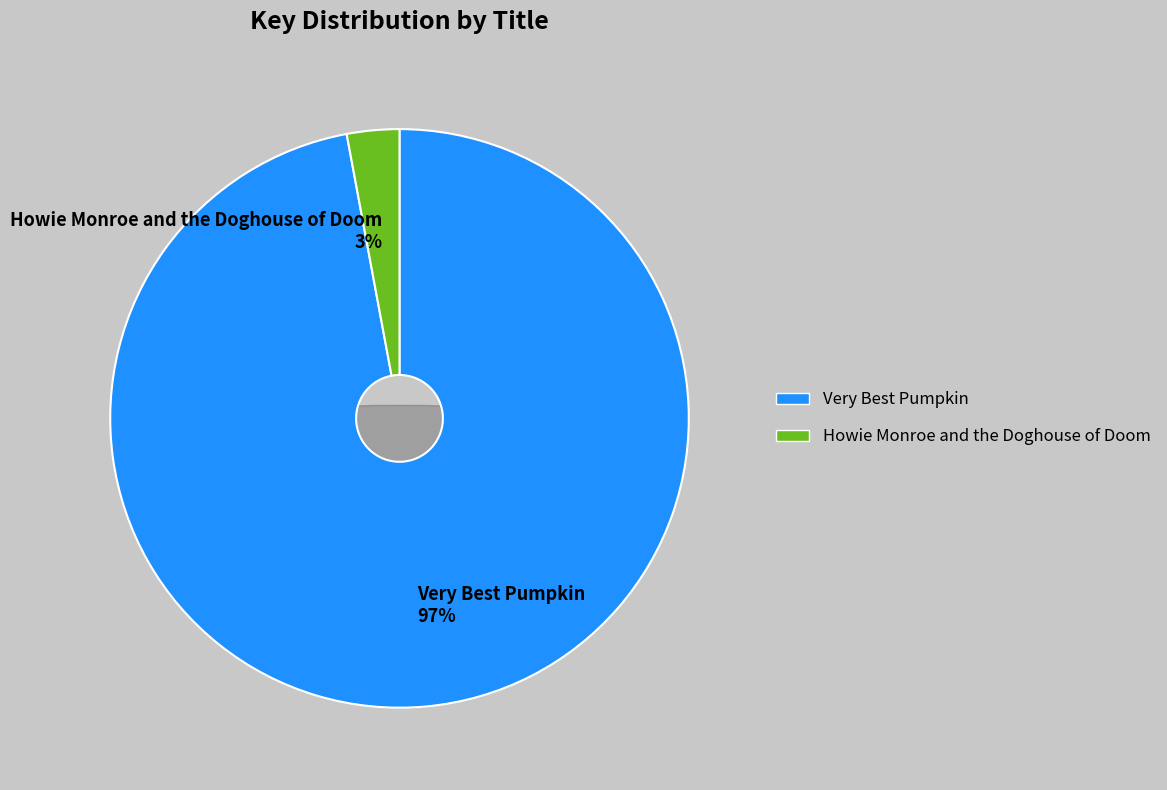

Which slice is the largest?

Very Best Pumpkin